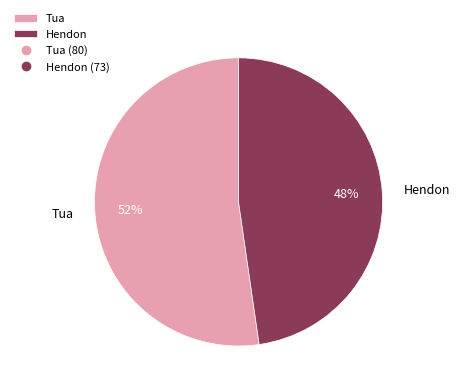

Combined, do Hendon and Tua account for over 50%?

Yes